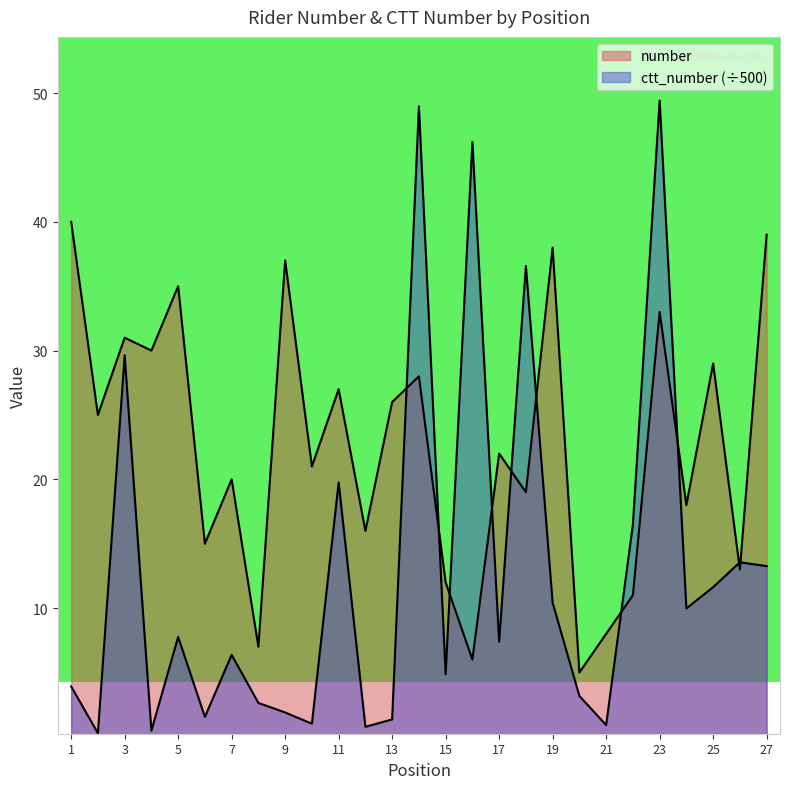

Reading left to right, transcribe all the data shown in this chart.

number: 1=40.0	2=25.0	3=31.0	4=30.0	5=35.0	6=15.0	7=20.0	8=7.0	9=37.0	10=21.0	11=27.0	12=16.0	13=26.0	14=28.0	15=12.0	16=6.0	17=22.0	18=19.0	19=38.0	20=5.0	21=8.0	22=11.0	23=33.0	24=18.0	25=29.0	26=13.0	27=39.0
ctt_number: 1=3.9	2=0.3	3=29.6	4=0.5	5=7.8	6=1.5	7=6.4	8=2.6	9=1.9	10=1.0	11=19.8	12=0.8	13=1.4	14=49.0	15=4.9	16=46.2	17=7.4	18=36.6	19=10.4	20=3.2	21=0.9	22=16.5	23=49.4	24=10.0	25=11.6	26=13.6	27=13.3